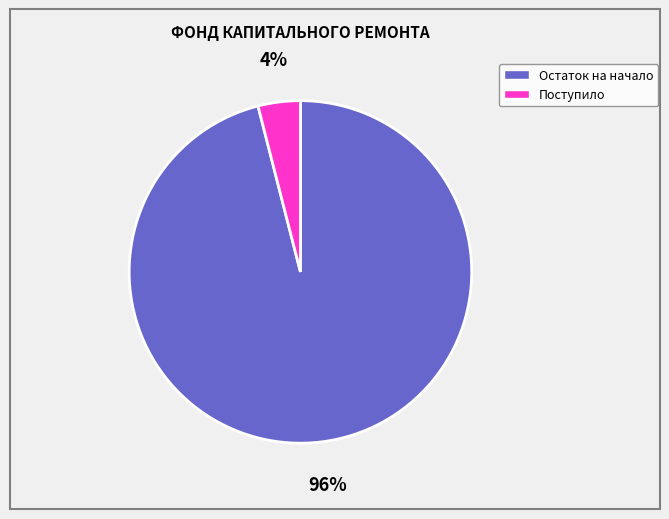

Is Остаток на начало the majority of the pie?

Yes